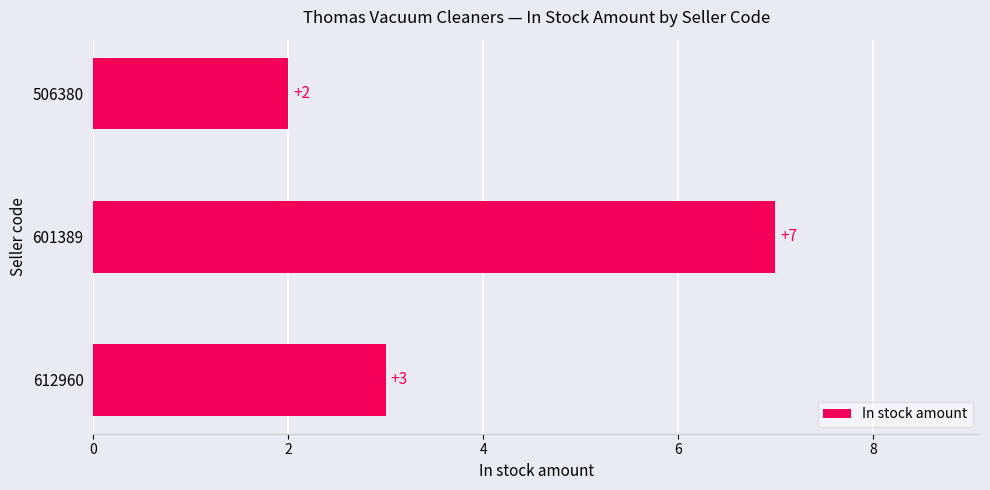

What is the sum of all values?

12